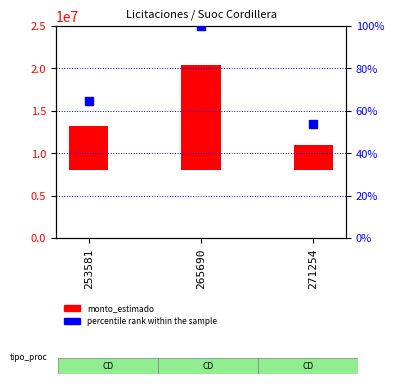

Which series has the largest total across all categories?

monto_estimado